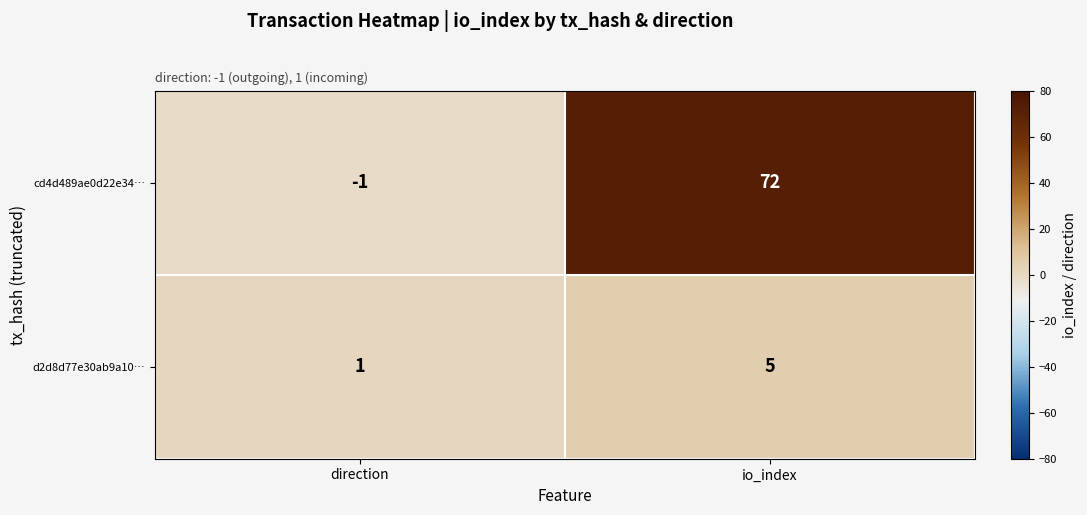

Which category has the lowest value across all series?

direction